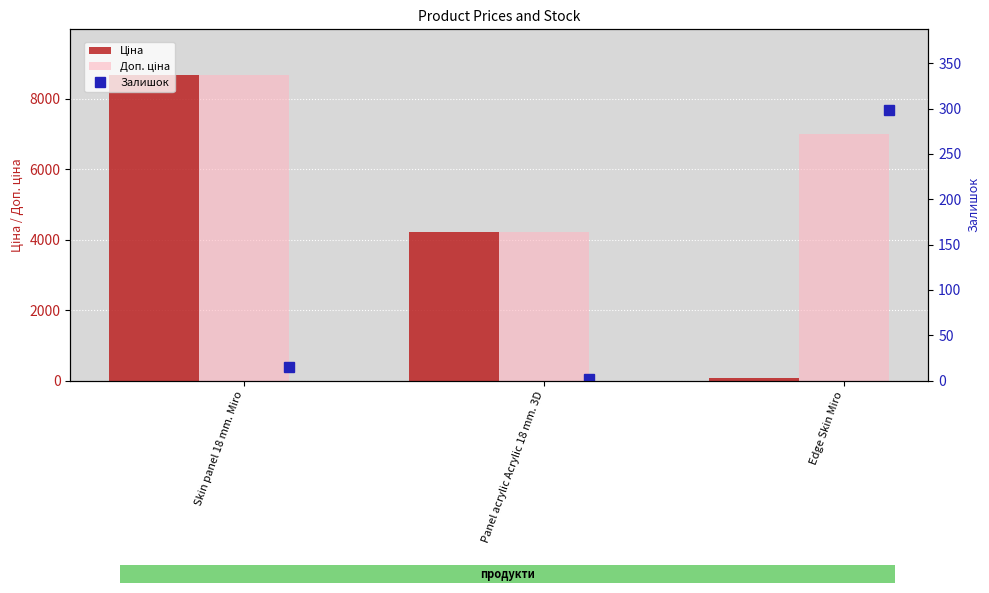

Which series has the largest range (max minus min)?

Ціна